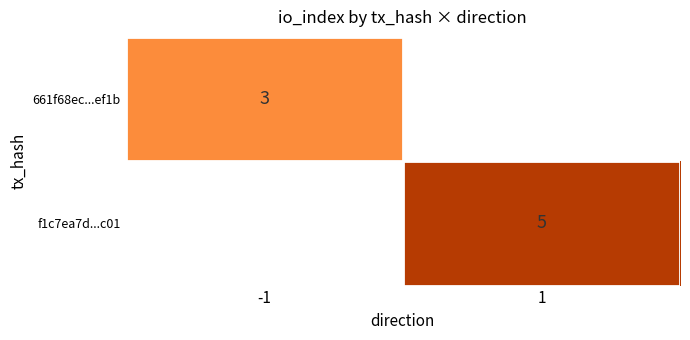

The value of 661f68ec...ef1b at -1 is 3. True or false?

True